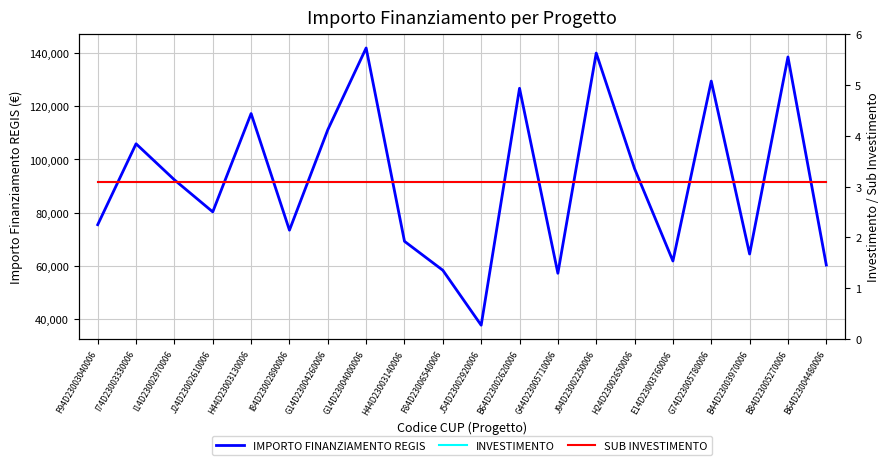

Read the INVESTIMENTO value at J24D23002610006.

3.1